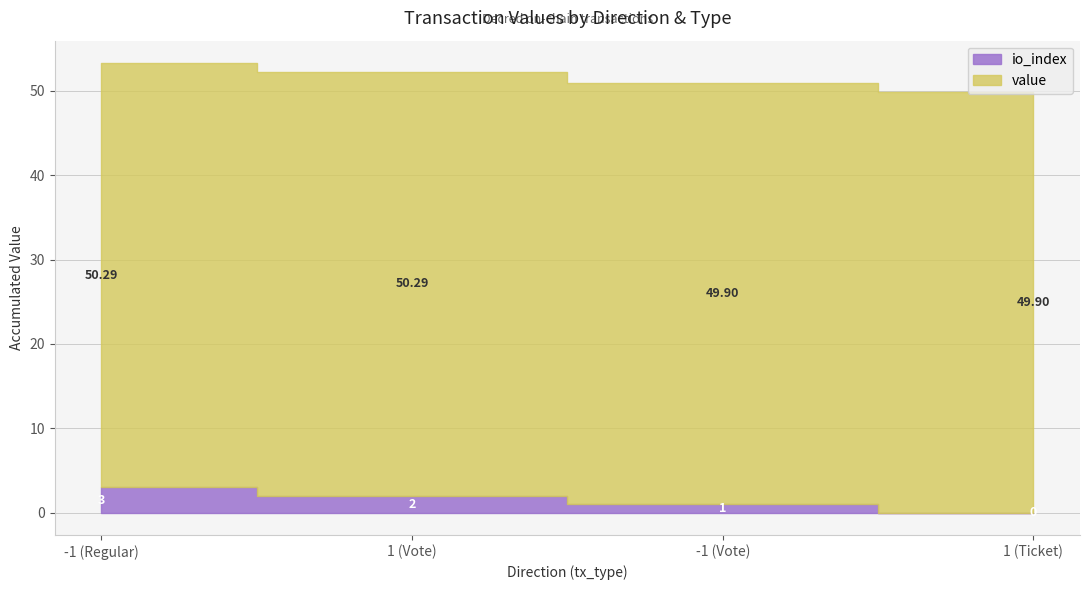

Which series changed the most between -1 (Regular) and -1 (Vote)?

io_index